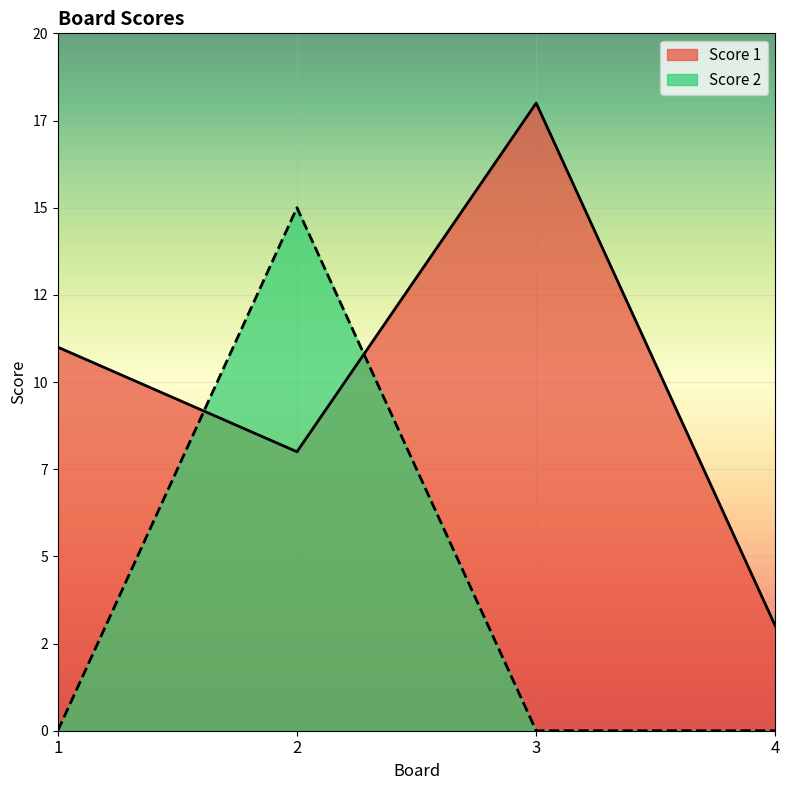

In Score 1, how many points are higher than both neighbors (excluding endpoints)?

1